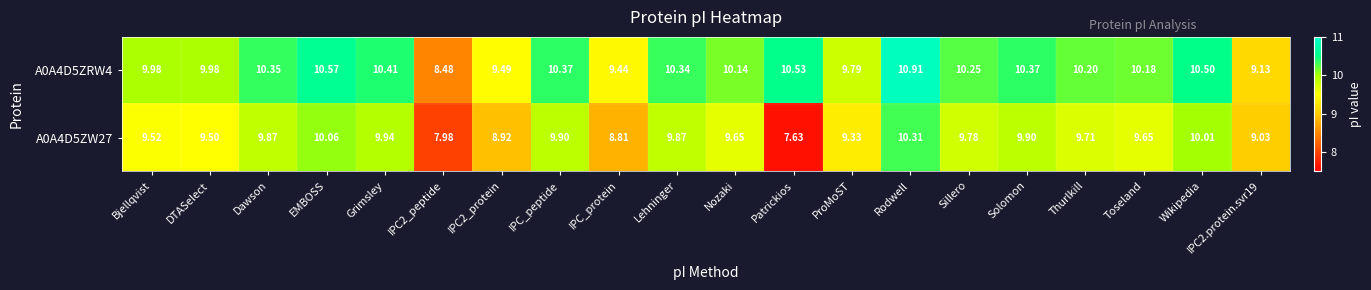

At which category does the chart reach its peak across all series?

Rodwell